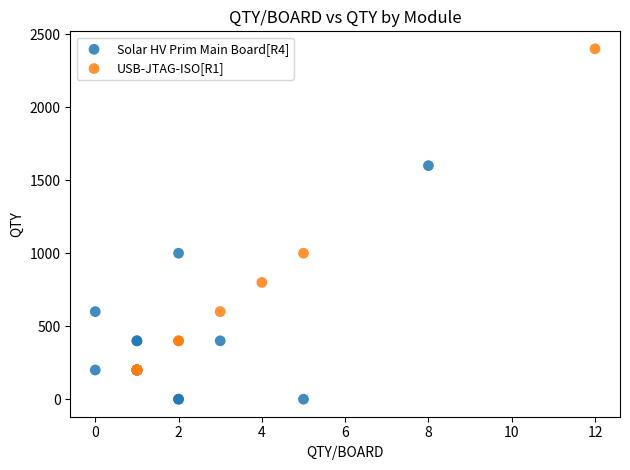

What are all the series names shown in the legend?

Solar HV Prim Main Board[R4], USB-JTAG-ISO[R1]